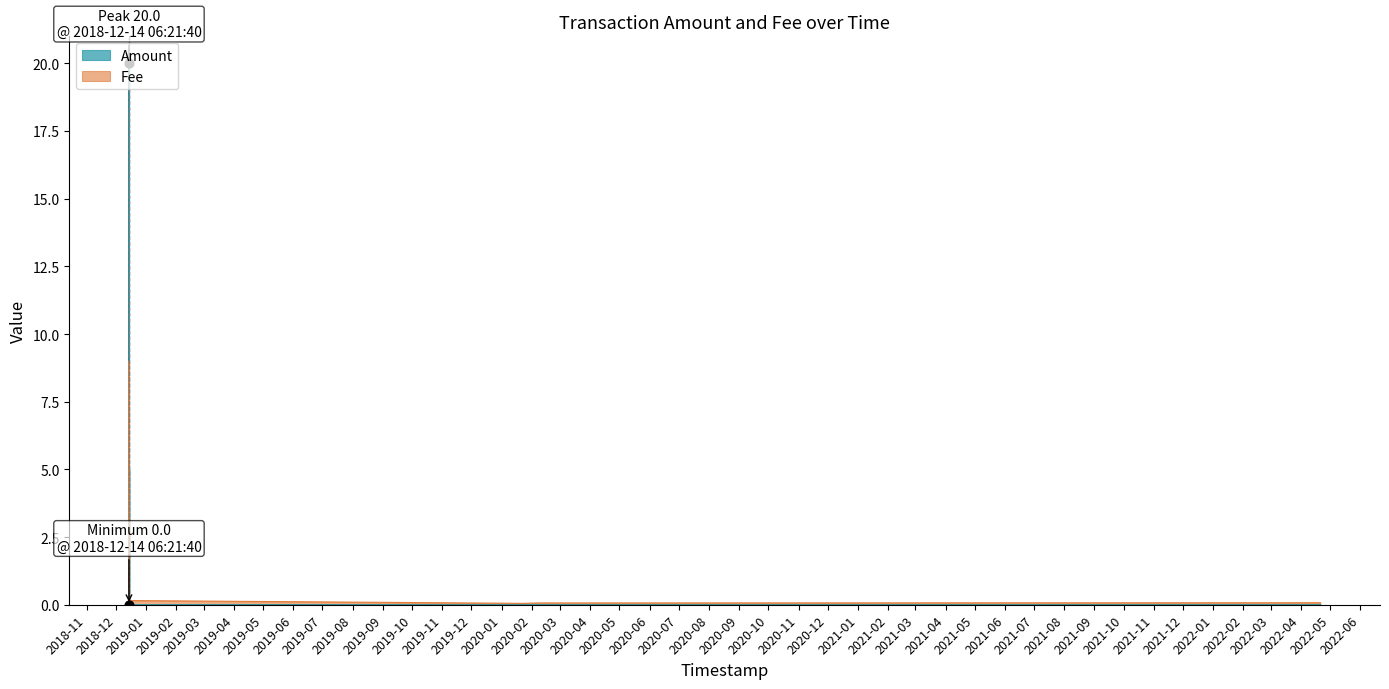

Which series has the widest spread of Y values?

Amount